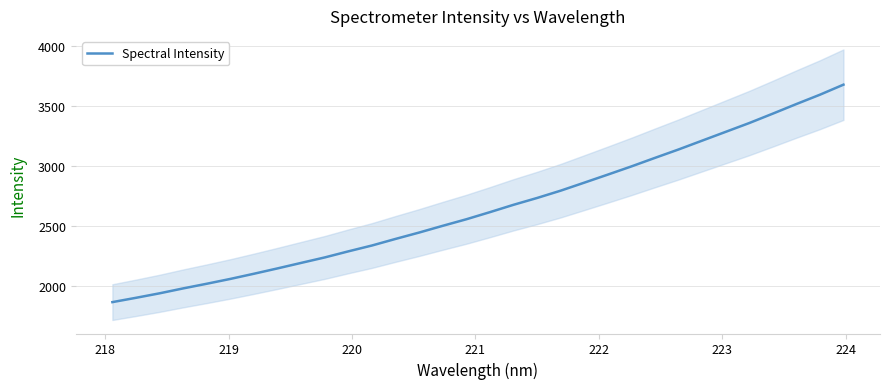

What is the maximum value for Spectral Intensity?

3676.7